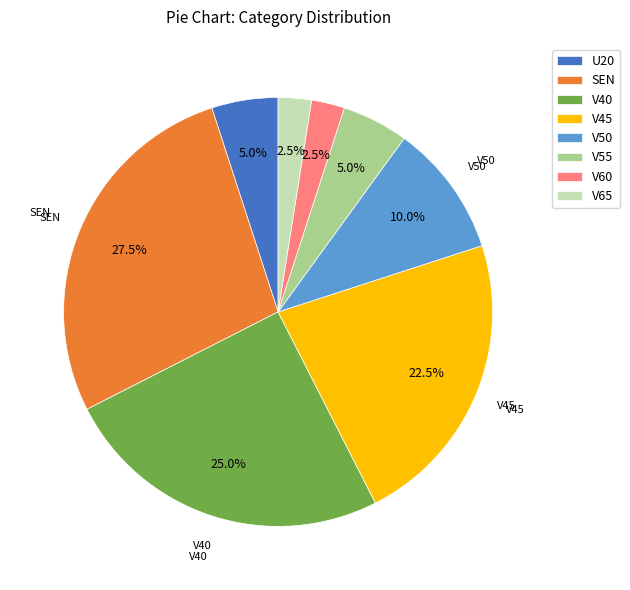

Which slice is the largest?

SEN